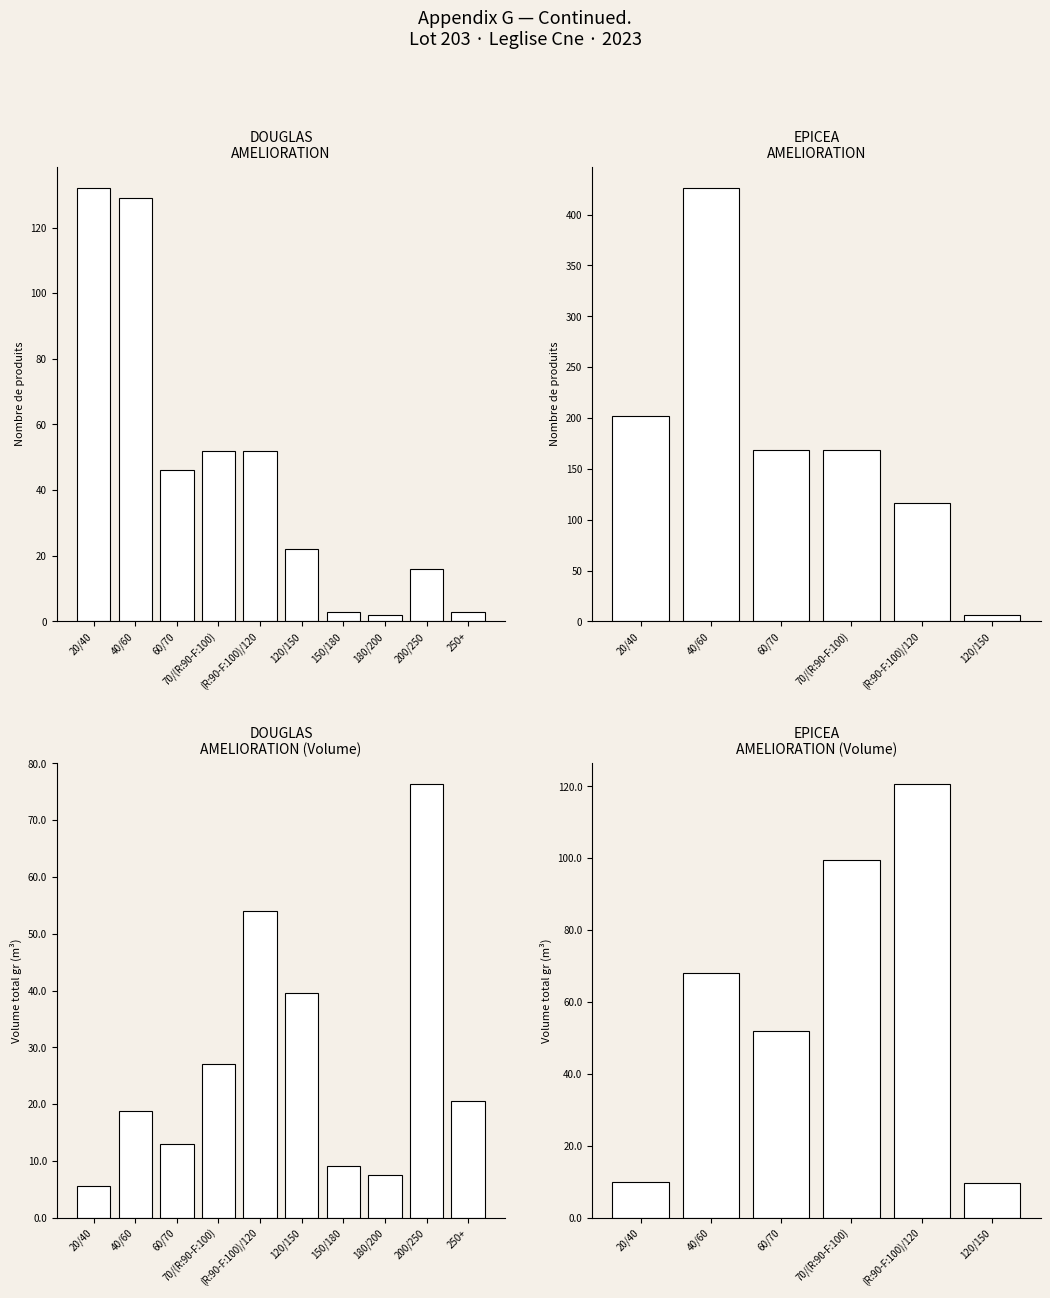

What is the value of the produit_vtgr bar at the 5th from the left?

120.5